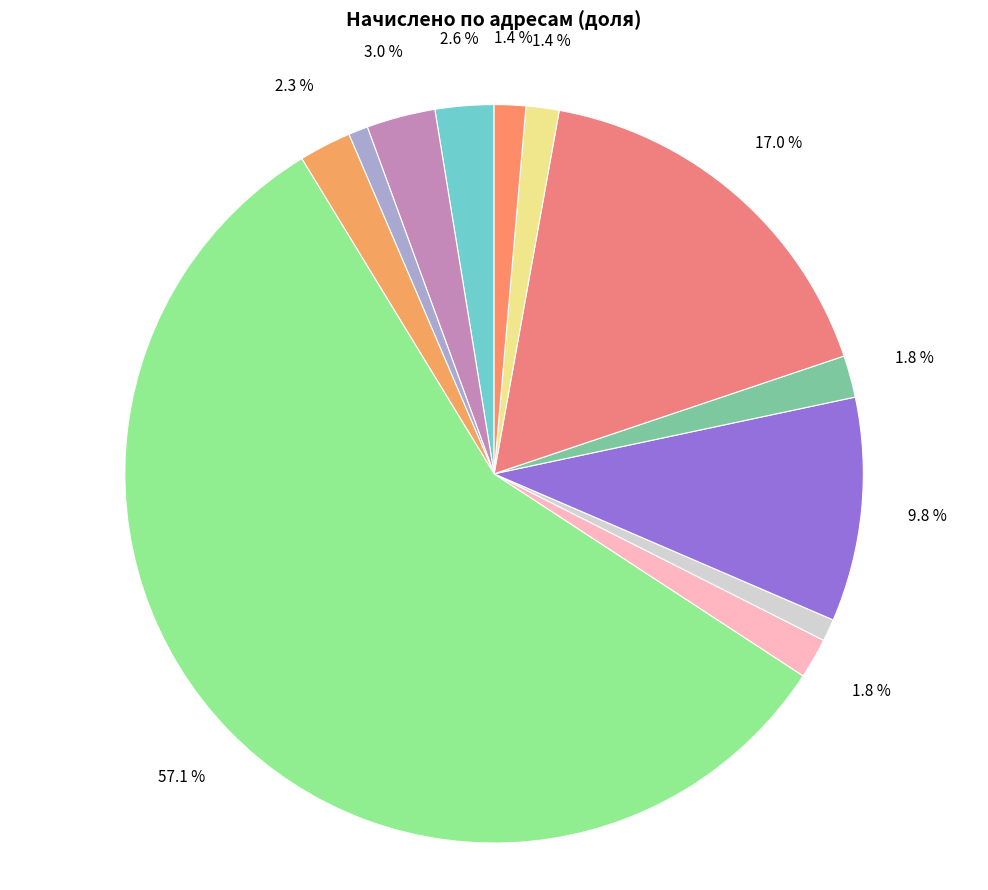

How many slices are in this pie chart?

12